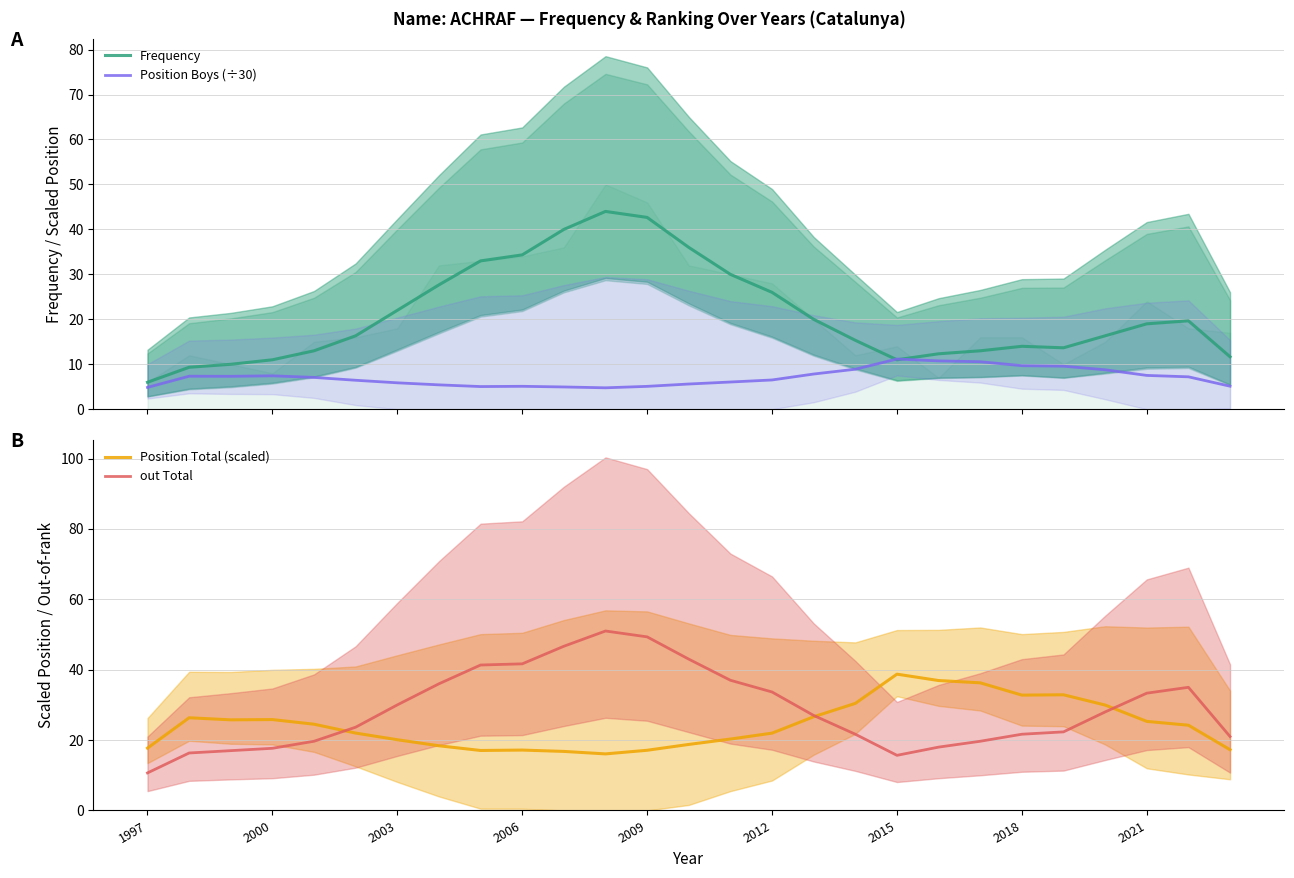

True or false: out Total has more than 0 interior local peaks.

True